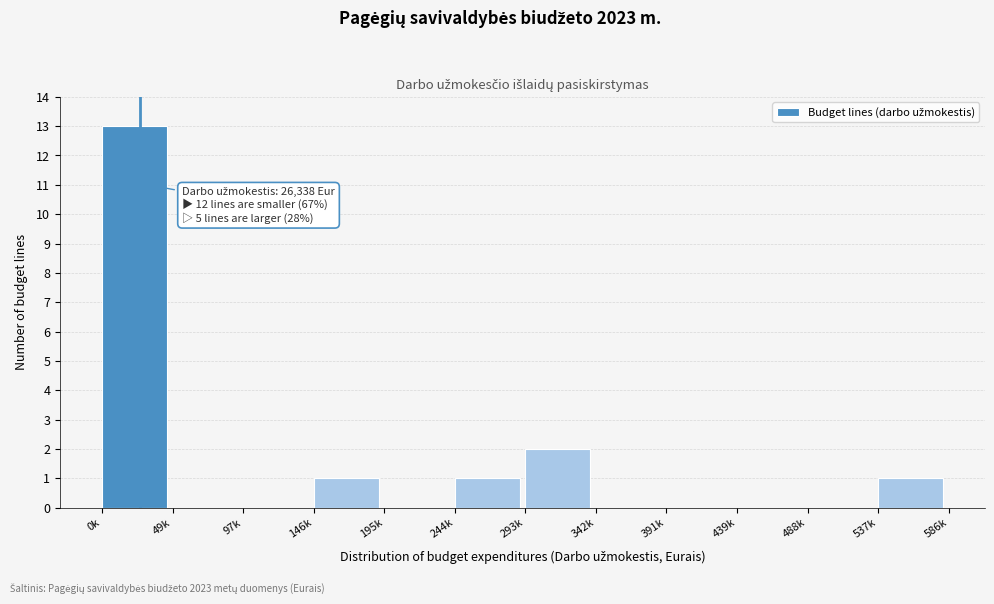

Reading left to right, what are all the values shown in this chart?

0k=13	49k=0	97k=0	146k=1	195k=0	244k=1	293k=2	342k=0	391k=0	439k=0	488k=0	537k=1